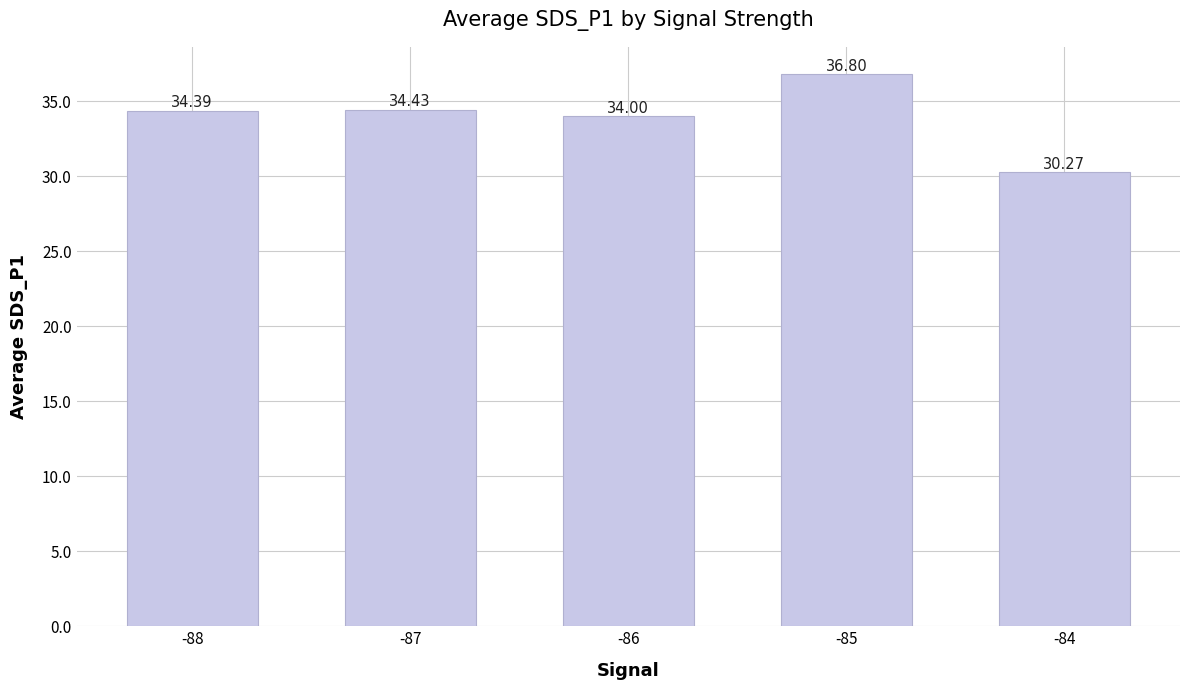

What is the maximum value shown in the chart?

36.8